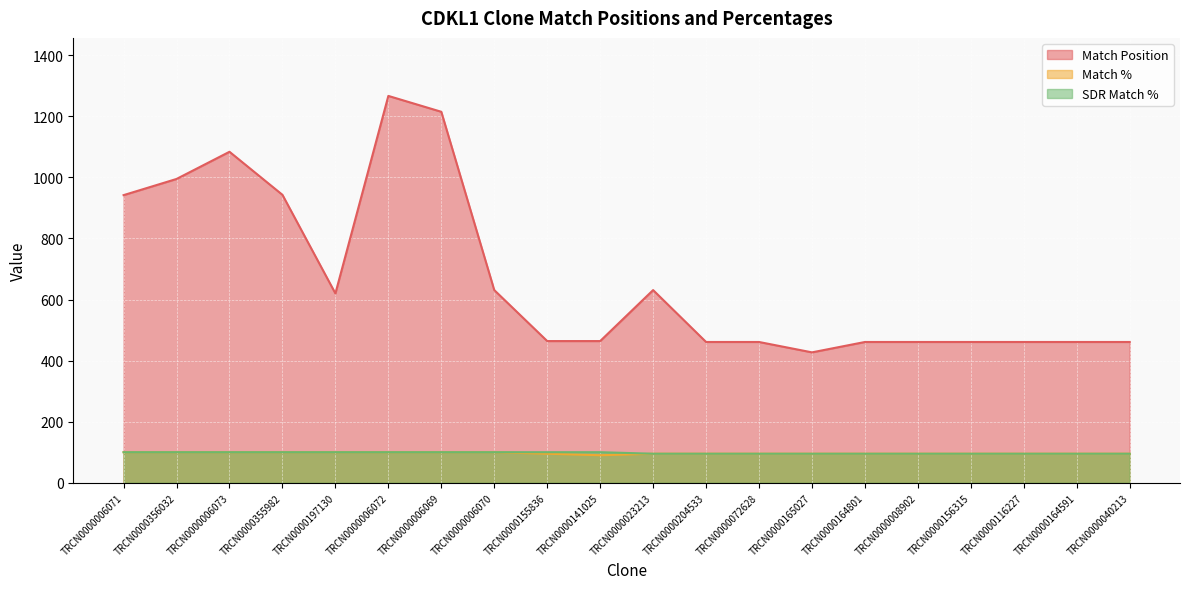

What is the maximum value shown in the chart?

1267